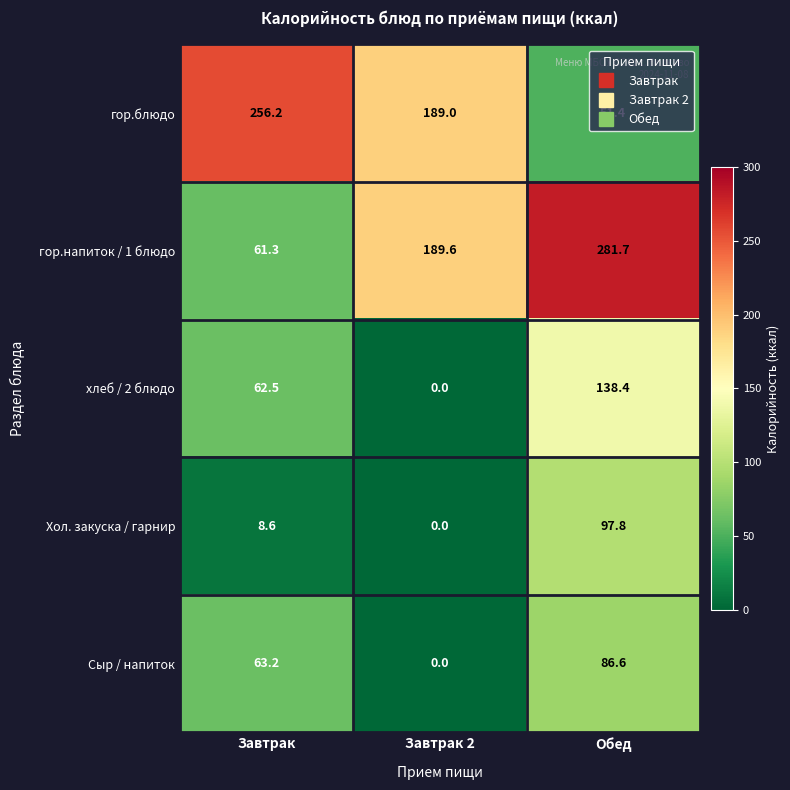

At which label is гор.напиток / 1 блюдо closest to 171?

Завтрак 2